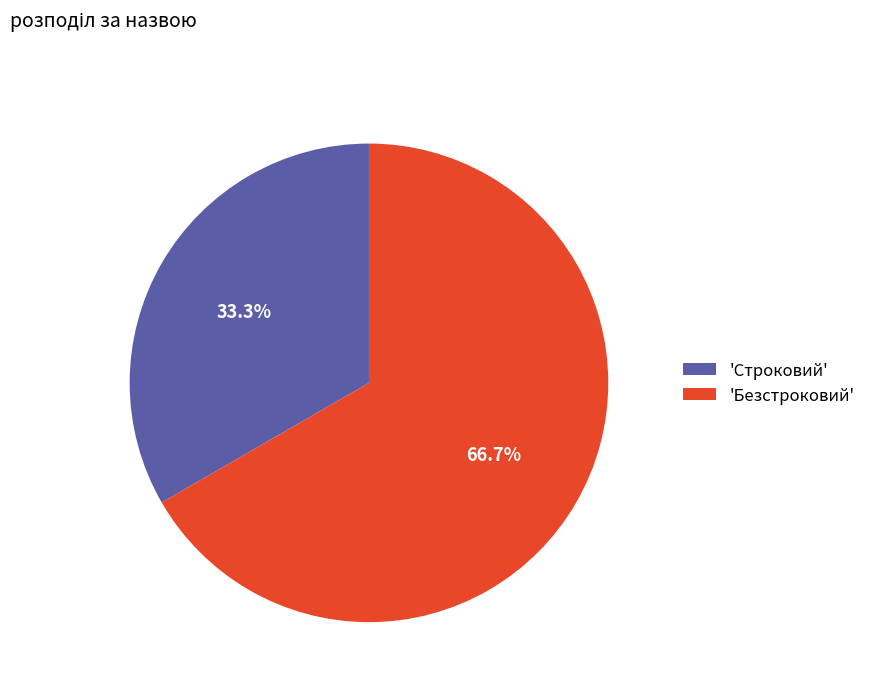

Which slice is the smallest?

'Строковий'